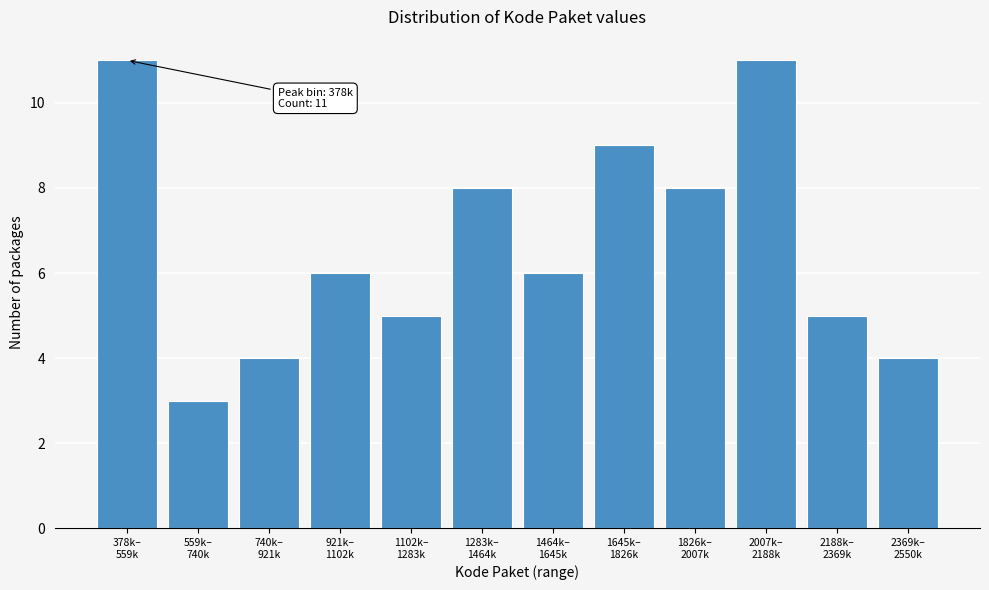

Reading left to right, transcribe all the data shown in this chart.

11	3	4	6	5	8	6	9	8	11	5	4